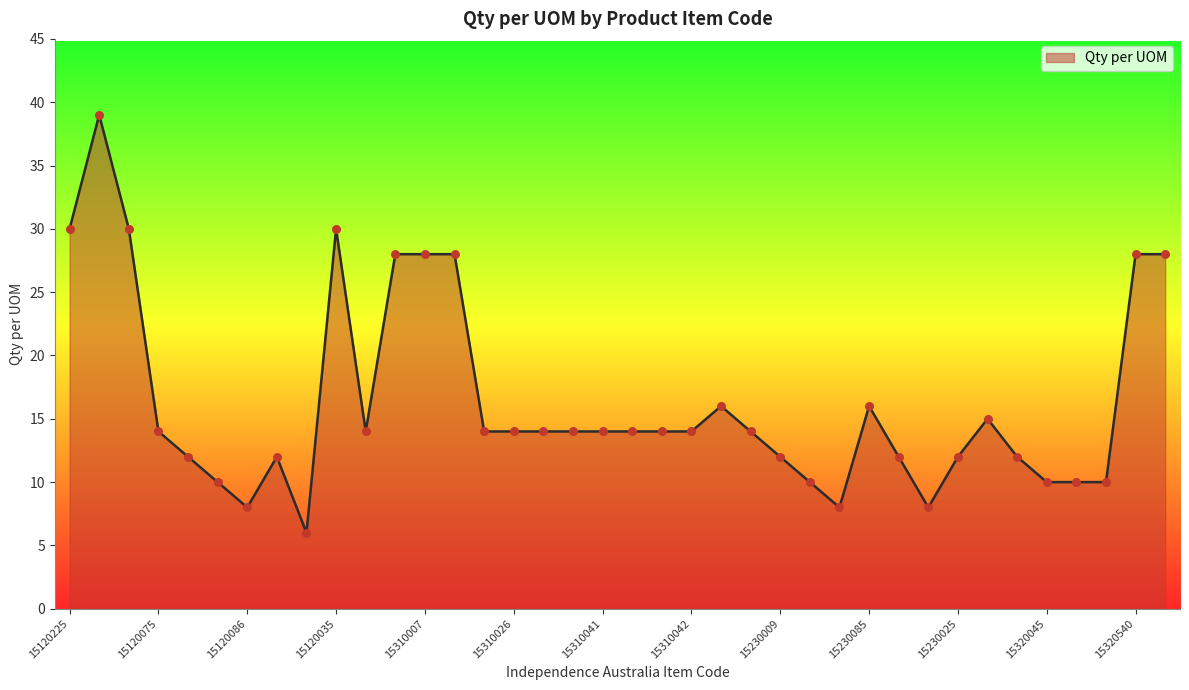

What is the difference between the maximum and minimum values?

33